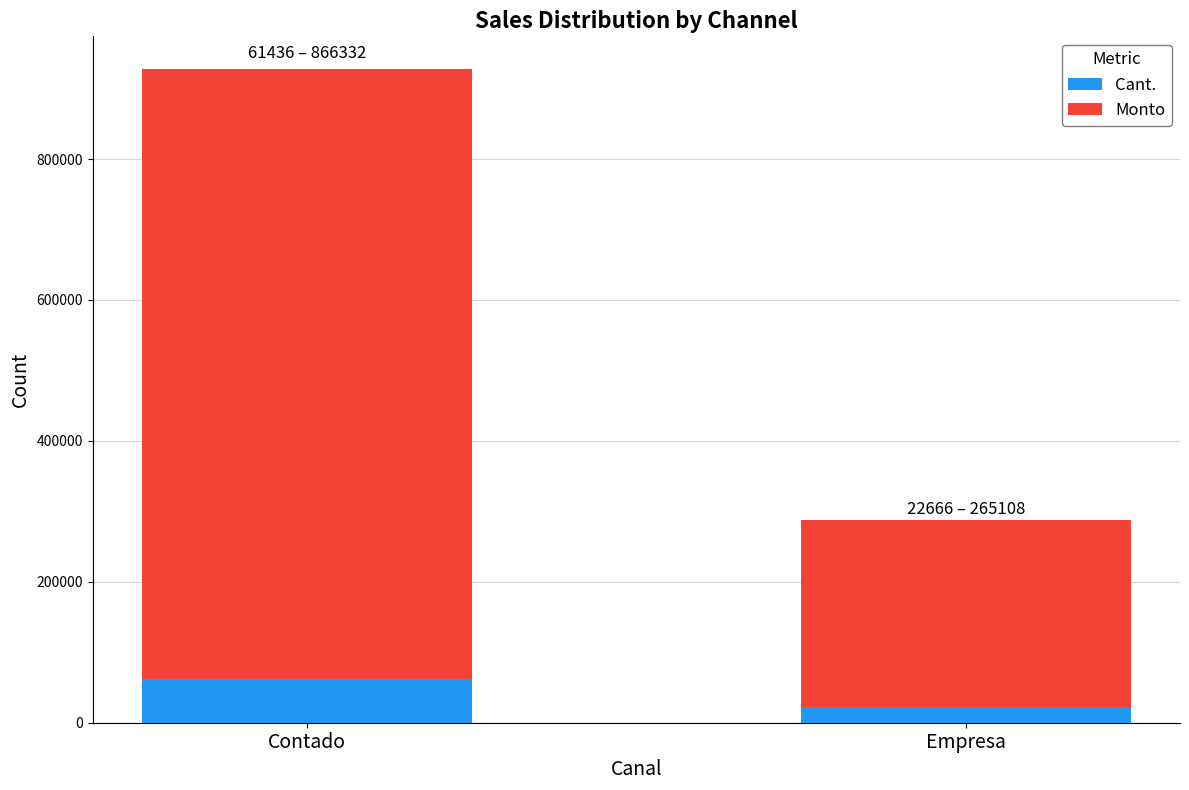

Reading left to right, transcribe the values for Cant..

Contado=61436	Empresa=22666